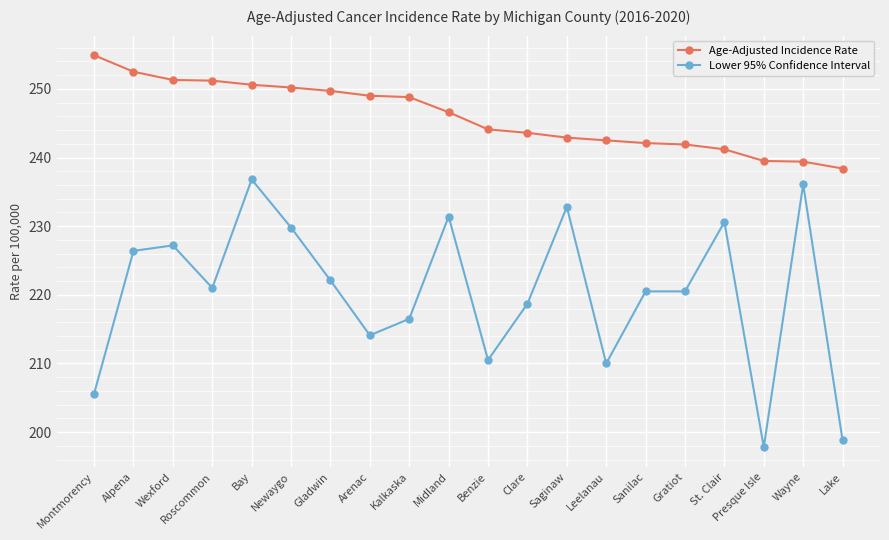

At Benzie, list the series in order from largest to smallest.

Age-Adjusted Incidence Rate, Lower 95% Confidence Interval